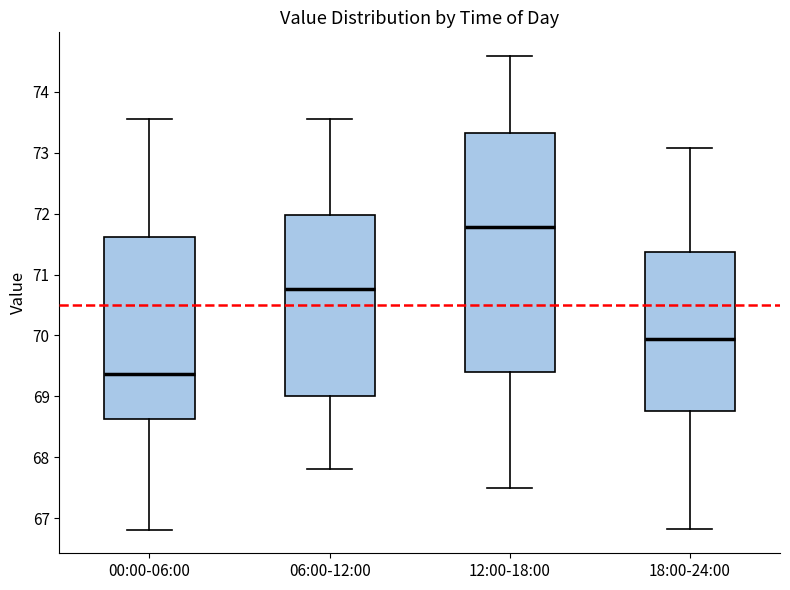

Where is the upper edge of the box for 06:00-12:00 on the y-axis? The values are not printed on the chart, so give them approximately, as read against the axis.

72.0